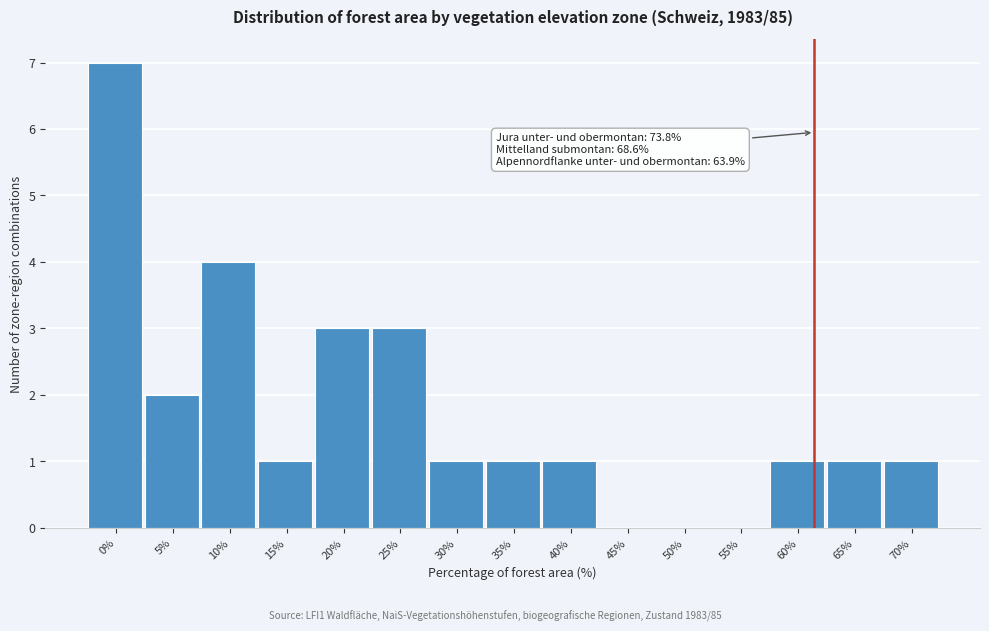

Reading left to right, what are all the values shown in this chart?

0%=7	5%=2	10%=4	15%=1	20%=3	25%=3	30%=1	35%=1	40%=1	45%=0	50%=0	55%=0	60%=1	65%=1	70%=1